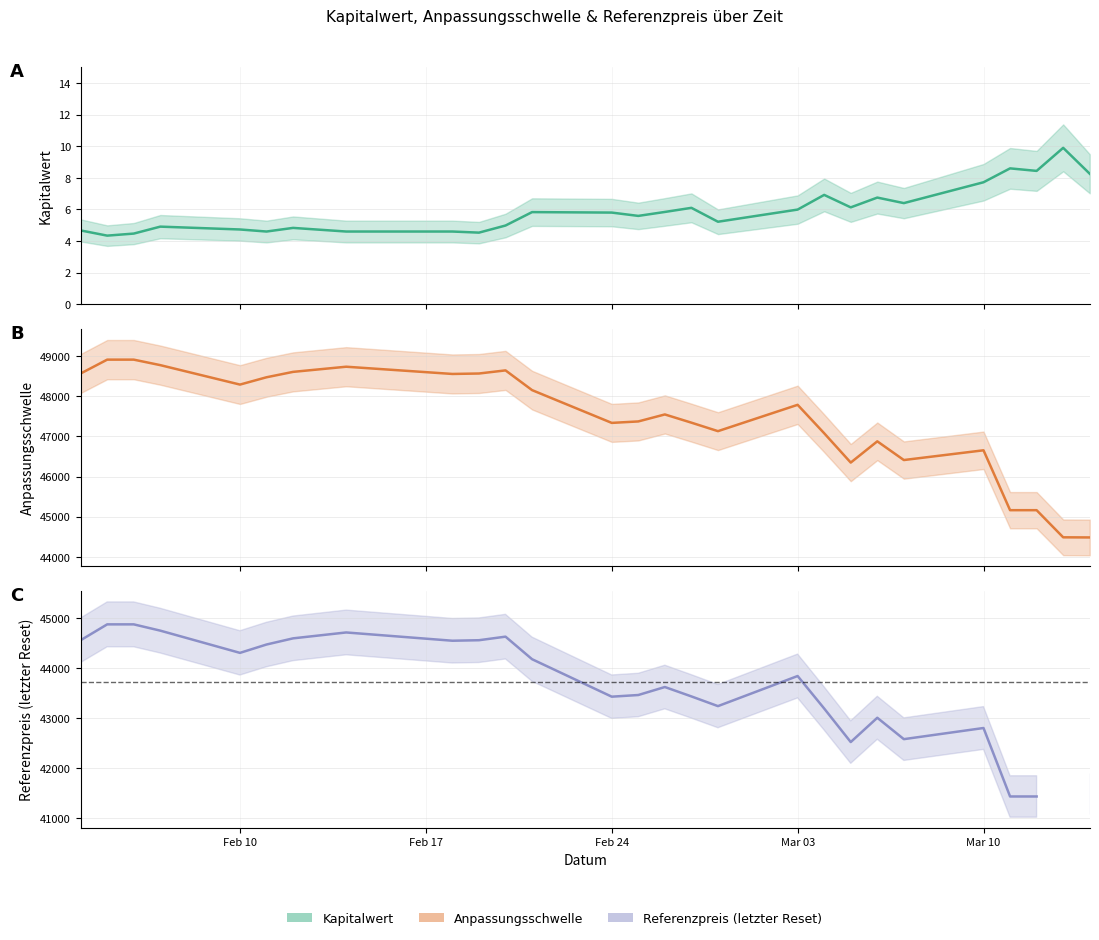

What is the greatest value displayed?

48911.9